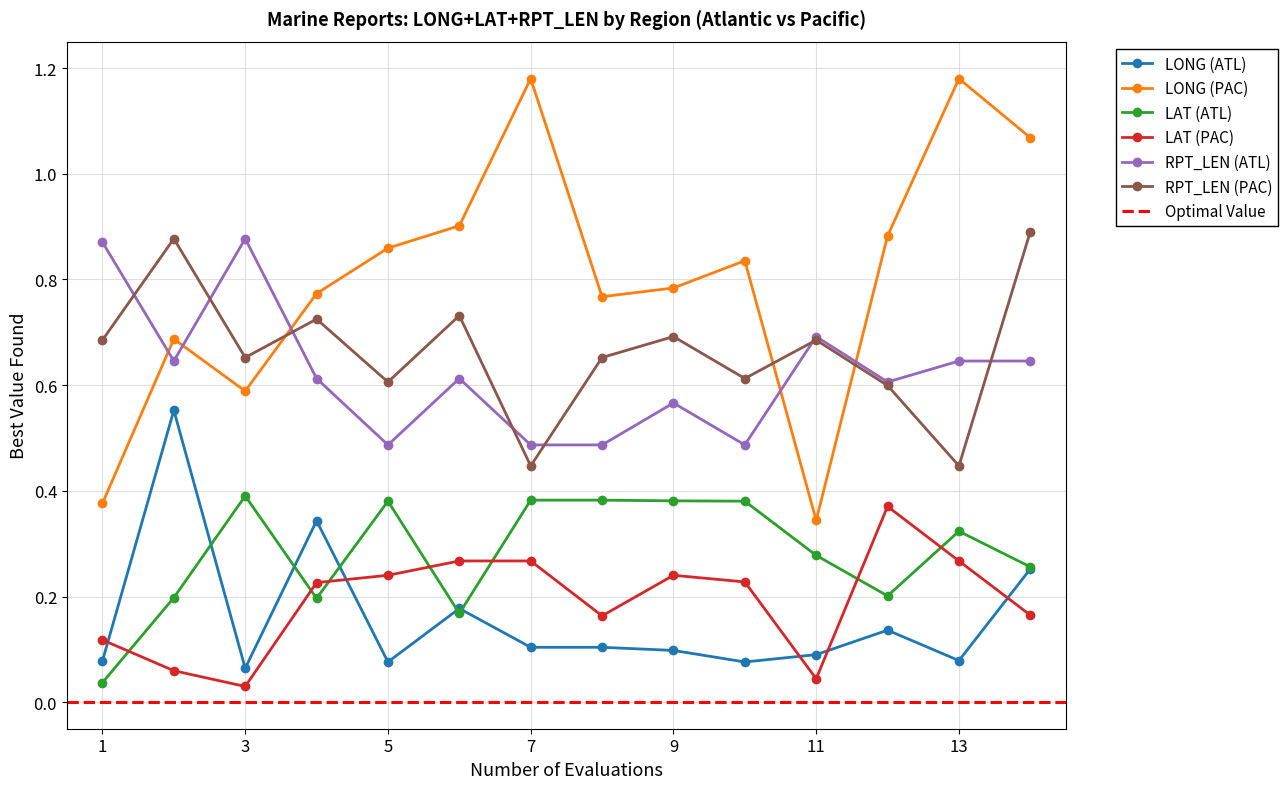

What is the highest value of the LAT_ATL series?

0.4